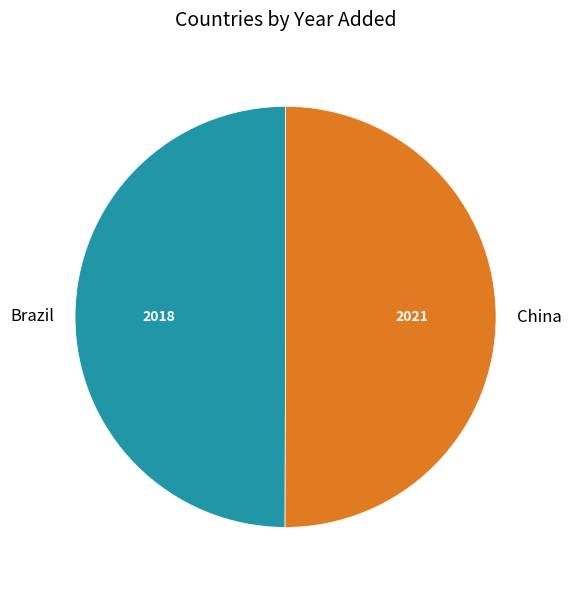

The China slice represents 42% of the pie. True or false?

False